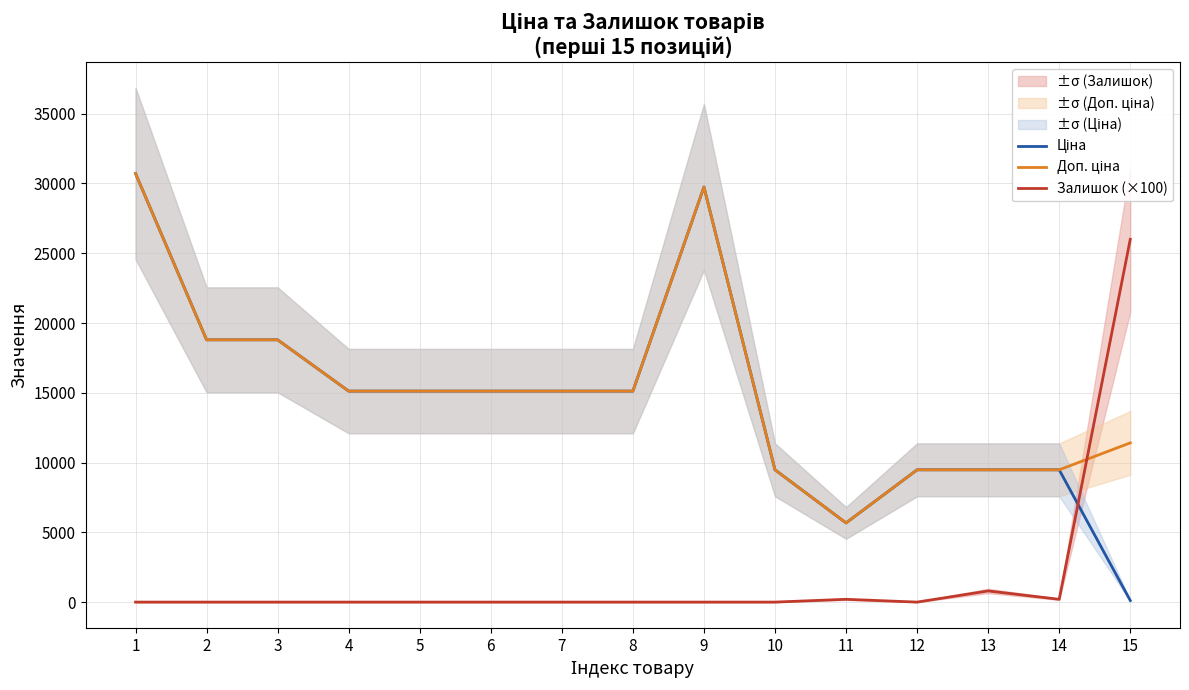

What is the difference between the maximum and second lowest values in the Залишок (×100) series?

26000.0